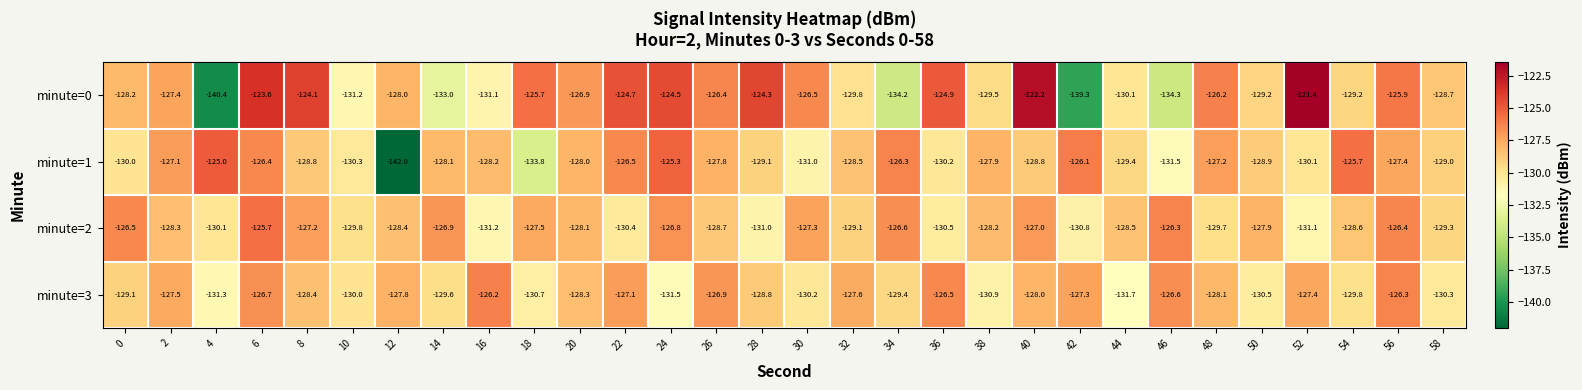

Read the minute=3 value at 42.

-127.3